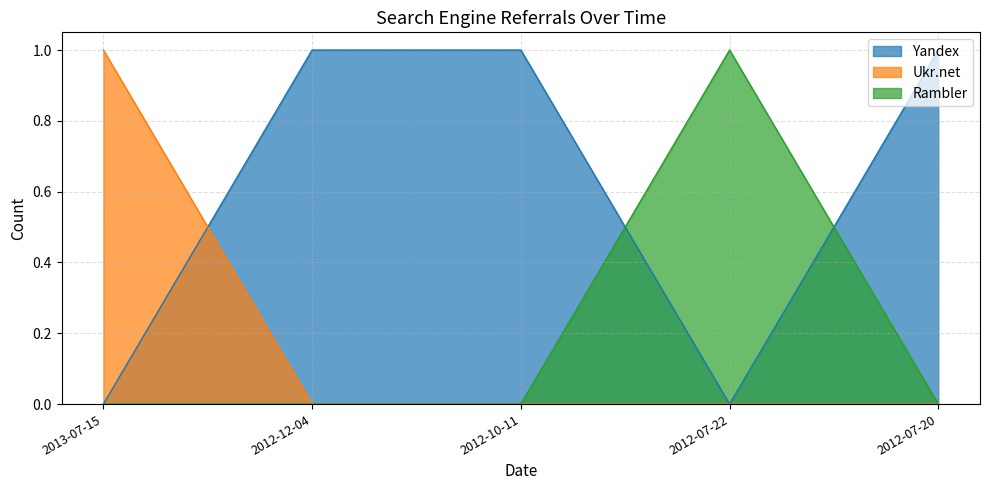

What are all the series names shown in the legend?

Yandex, Ukr.net, Rambler